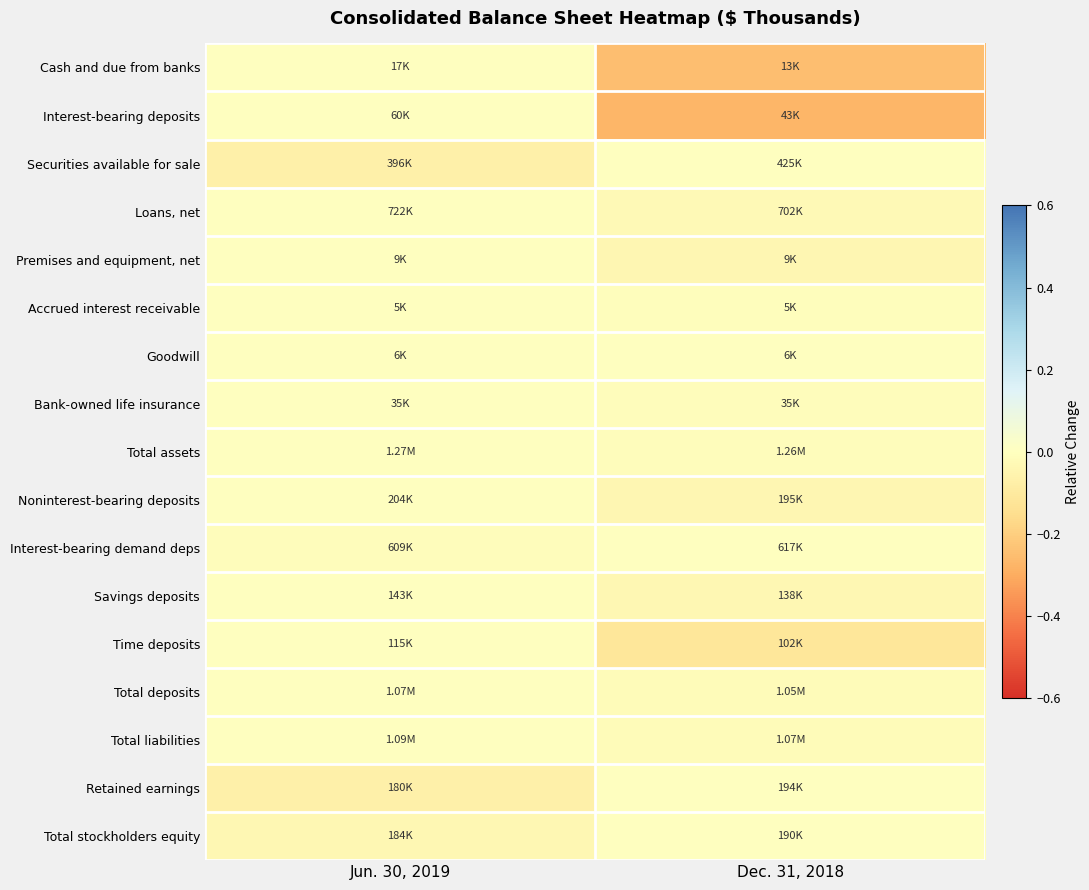

At which category does the chart reach its peak across all series?

Jun. 30, 2019